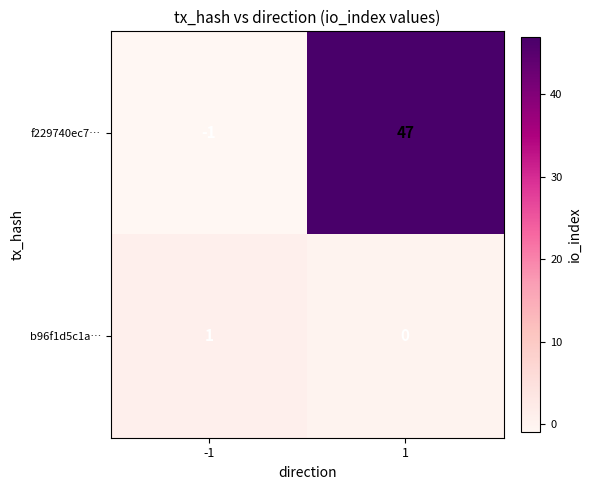

Between -1 and 1, which series saw the biggest shift?

f229740ec7…